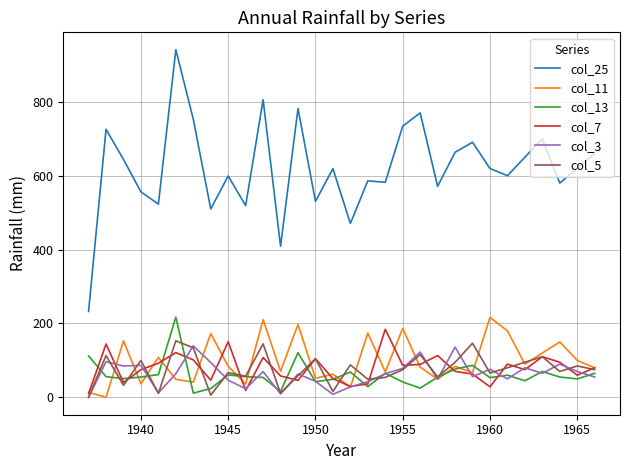

In col_7, how many points are higher than both neighbors (excluding endpoints)?

9